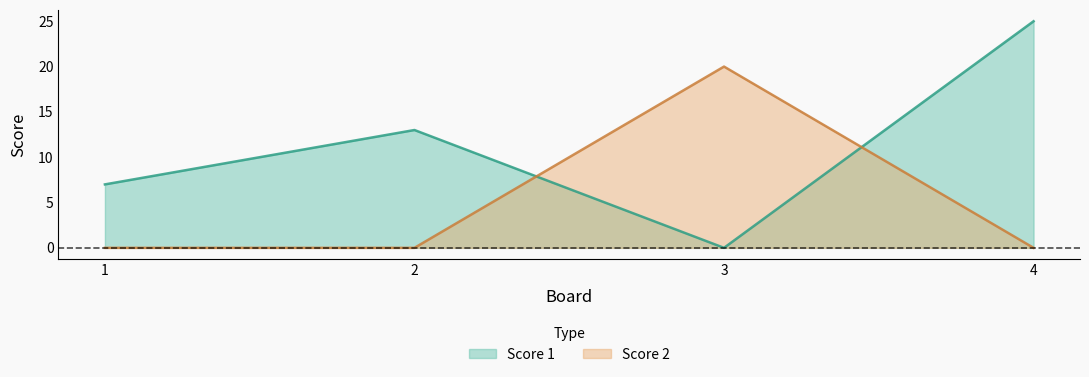

Which series has the largest total across all categories?

Score 1